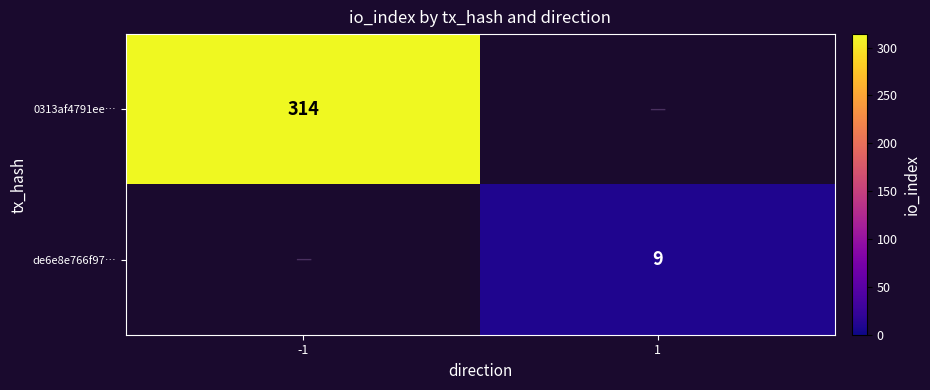

The value of 0313af4791ee… at -1 is 314. True or false?

True